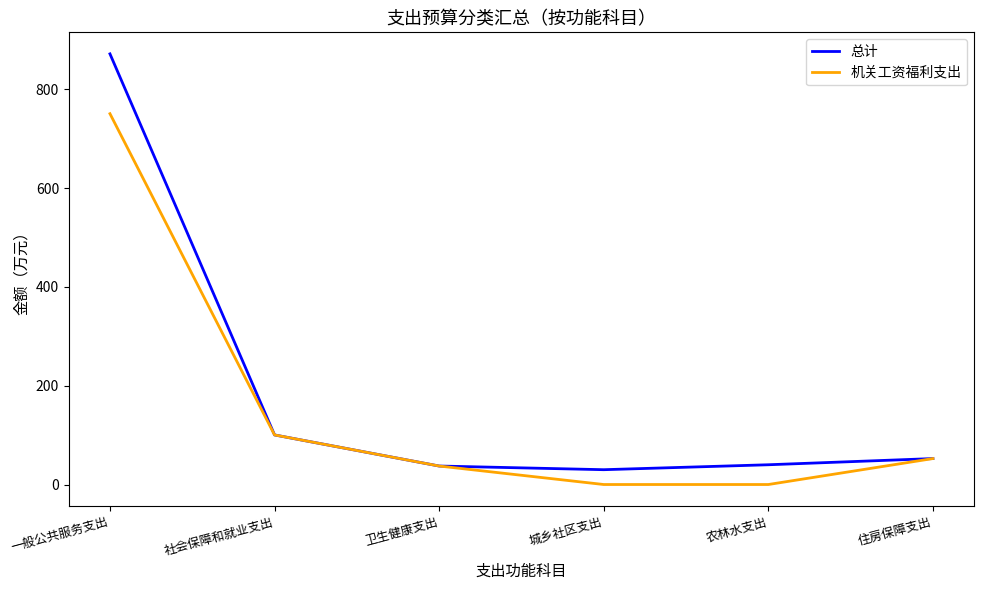

Which series has the largest range (max minus min)?

总计